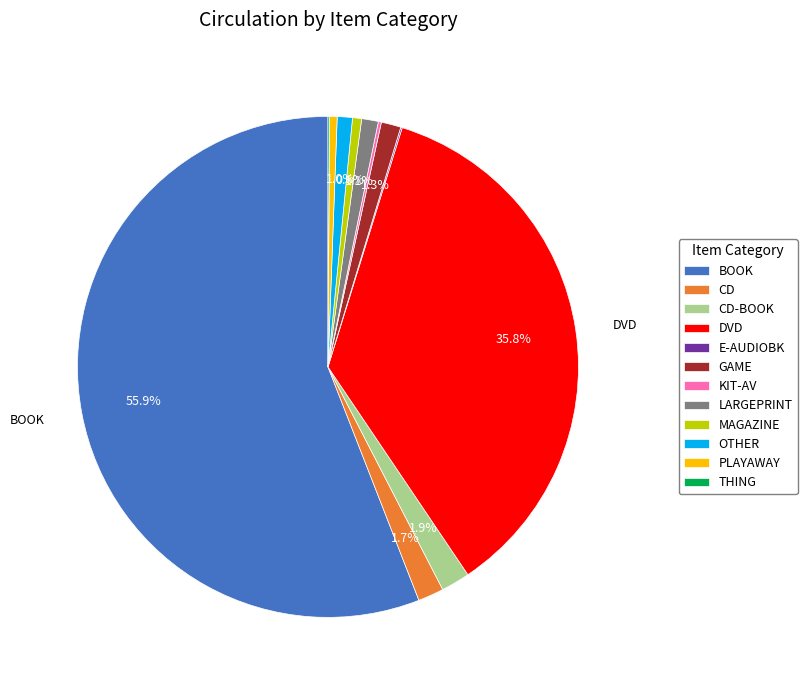

To the nearest percent, what portion does CD-BOOK represent?

2%